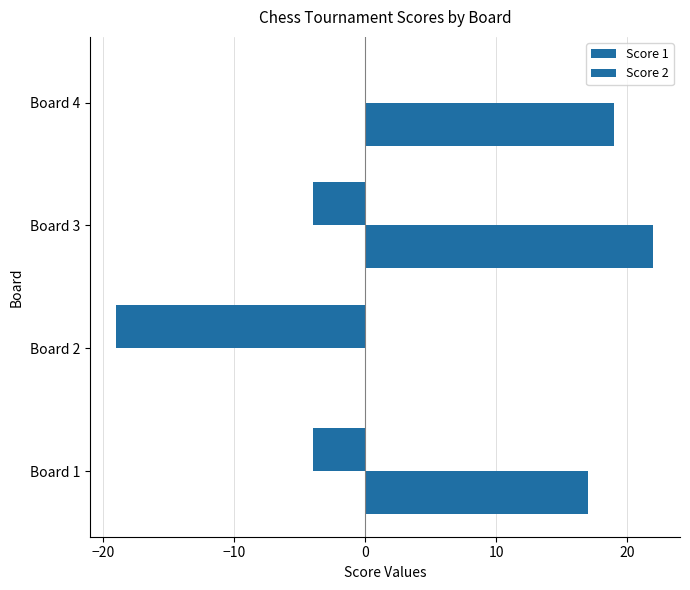

How many positive values does the Score 2 series have?

3